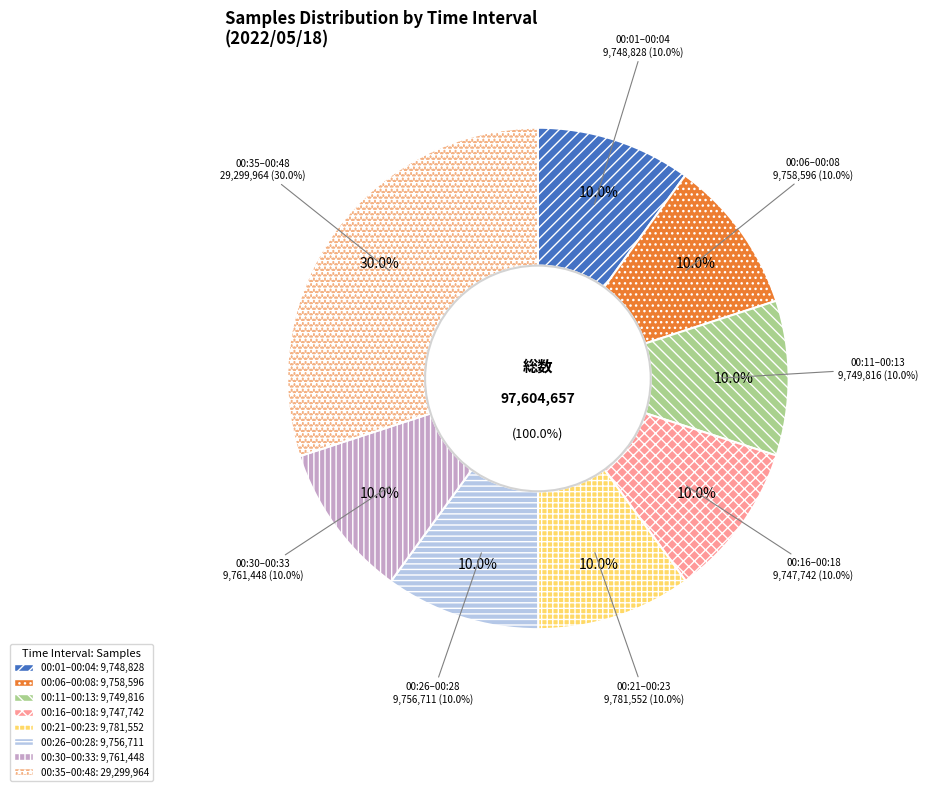

Does 00:30 account for over 50% of the chart?

No